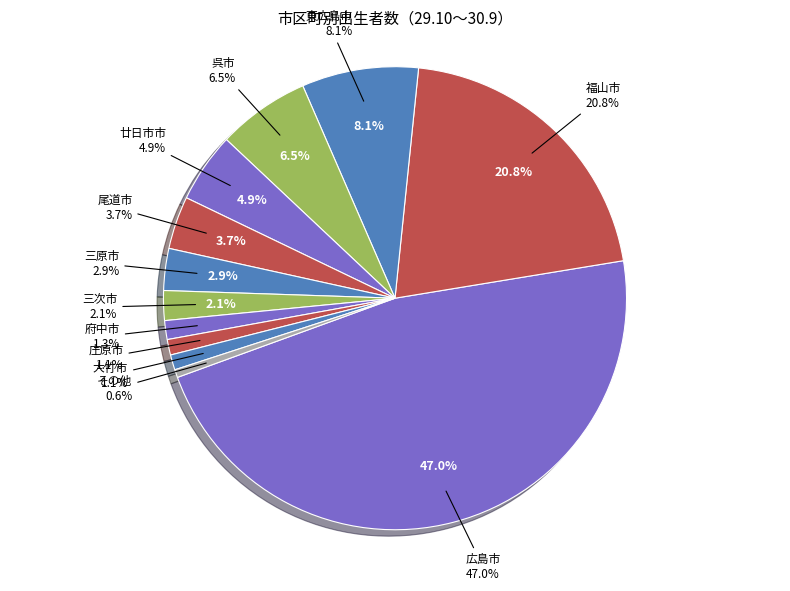

Count the number of slices in the pie.

12